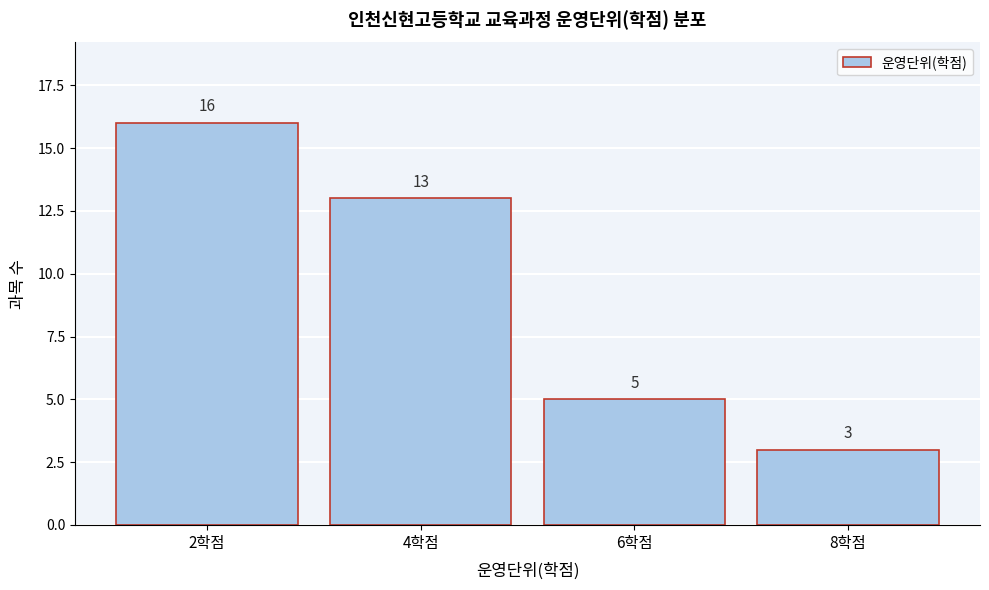

Reading left to right, transcribe all the data shown in this chart.

16	13	5	3